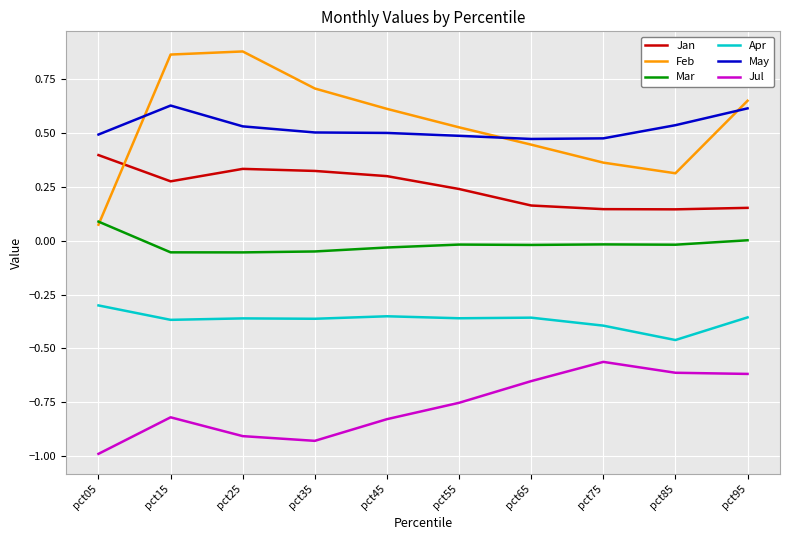

Which series has the widest spread of values?

Feb